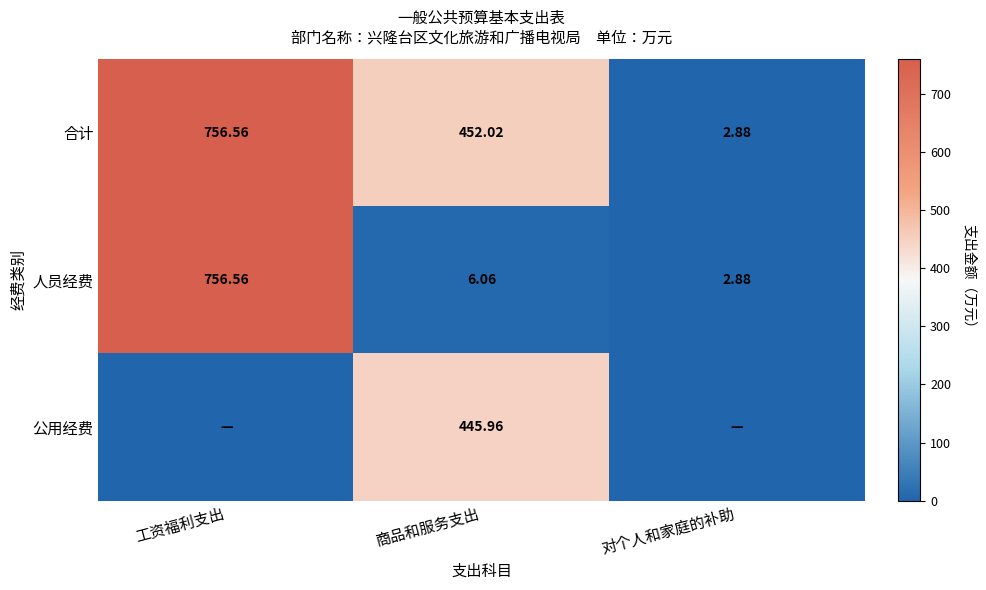

At 对个人和家庭的补助, list the series in order from largest to smallest.

合计, 人员经费, 公用经费